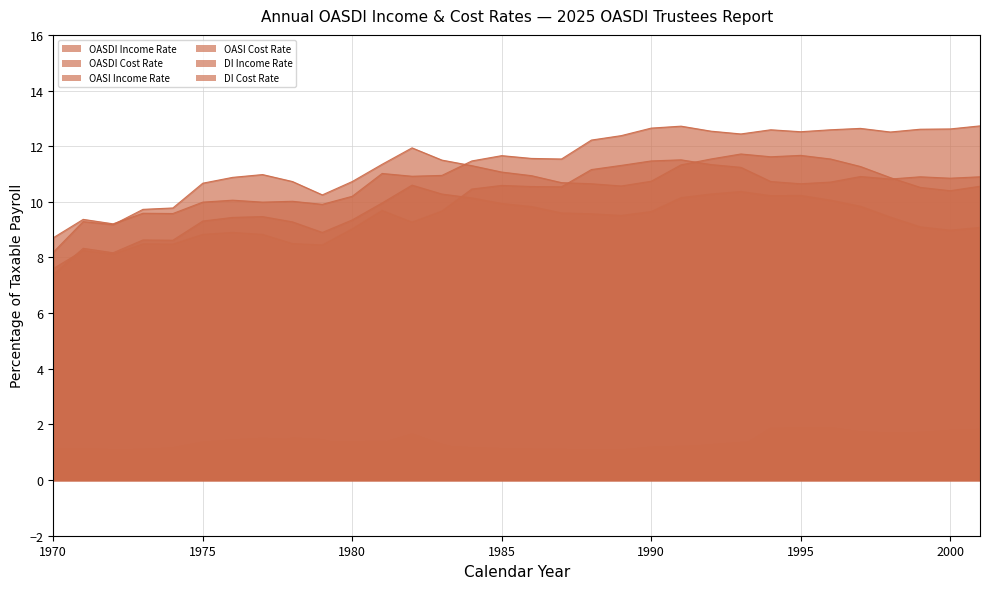

True or false: OASDI Income Rate and DI Income Rate cross at least once.

False